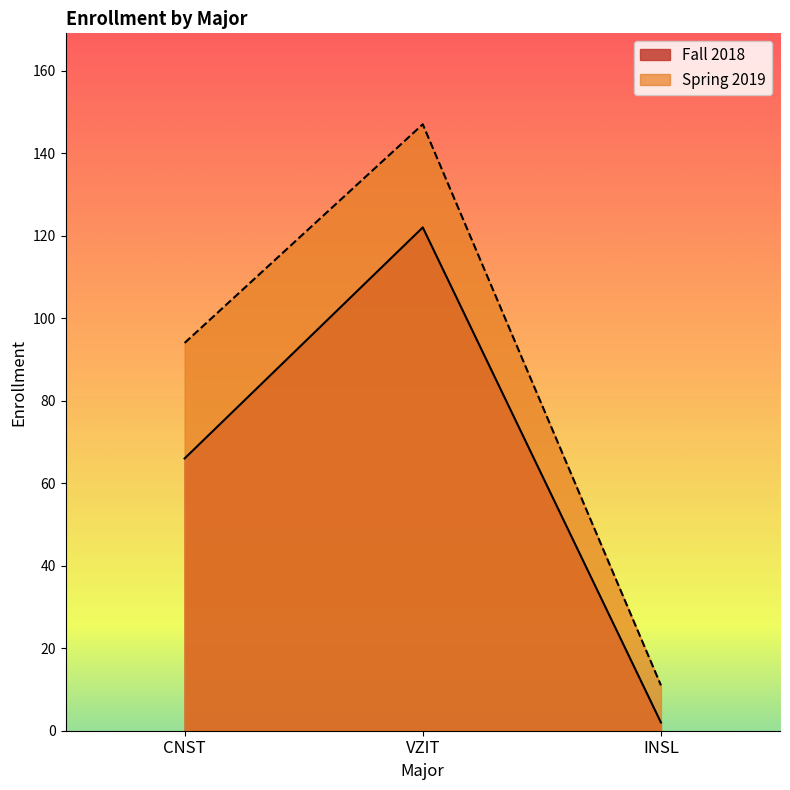

Reading left to right, what are all the values shown in this chart?

Fall 2018: 66	122	2
Spring 2019: 94	147	11